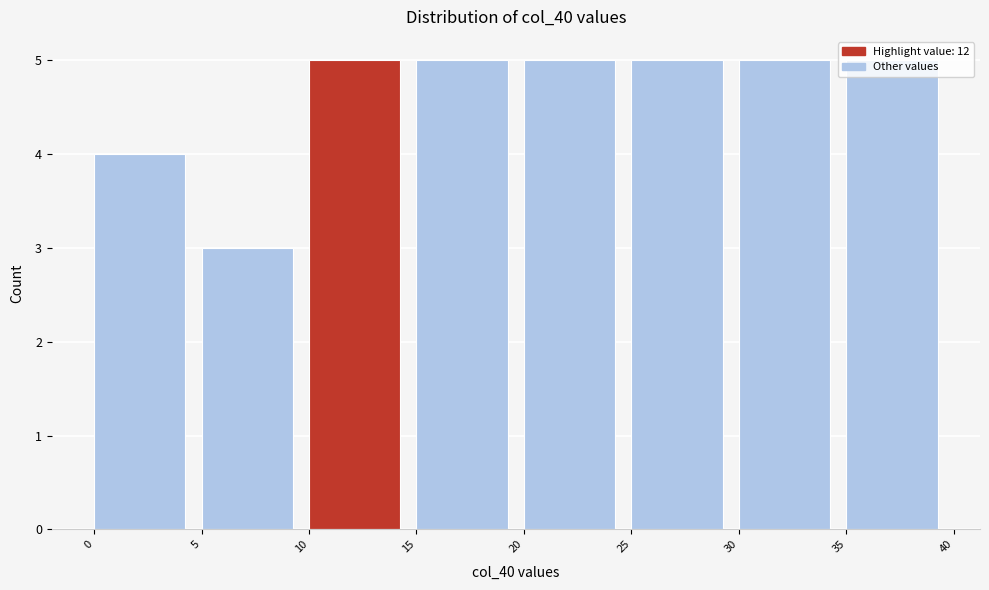

Reading left to right, transcribe this chart: for each bar, give the range it covers on the x-axis and its height. The values are not printed on the chart, so give them approximately, as read against the axis.

0 to 5: 4
5 to 10: 3
10 to 15: 5
15 to 20: 5
20 to 25: 5
25 to 30: 5
30 to 35: 5
35 to 40: 5